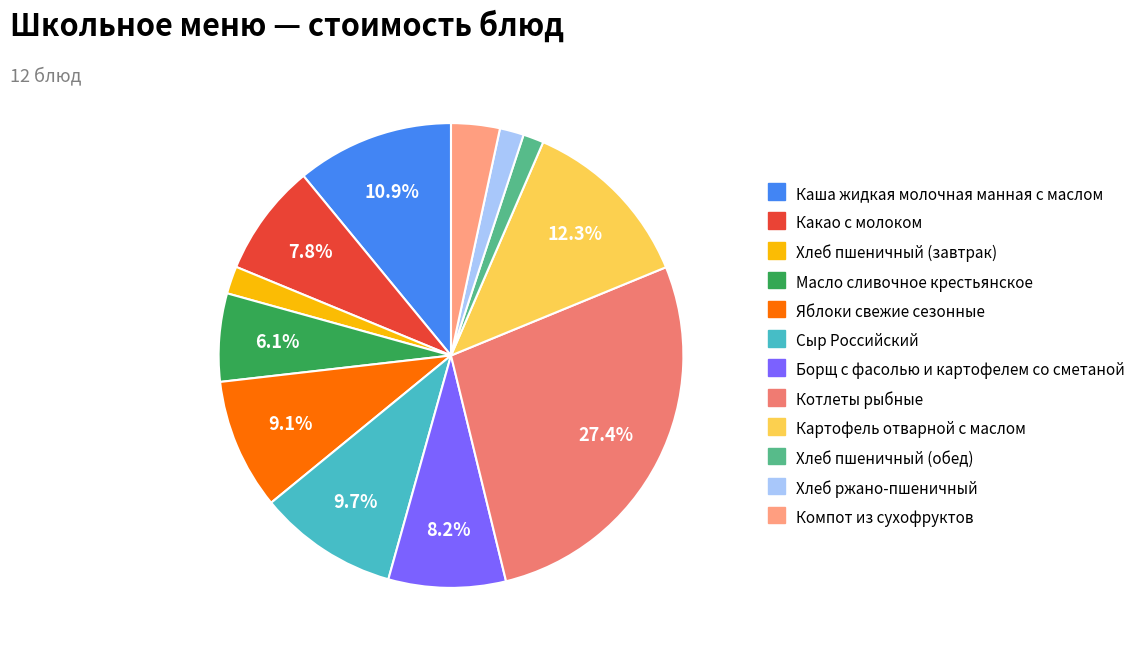

To the nearest percent, what is the combined percentage of Каша жидкая молочная манная с маслом and Компот из сухофруктов?

14%